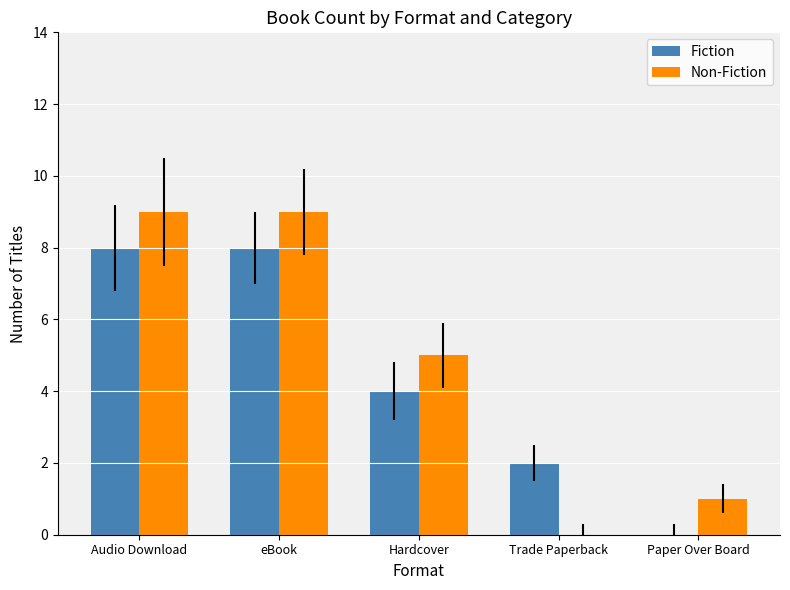

The value of Fiction at Audio Download is 2. True or false?

False